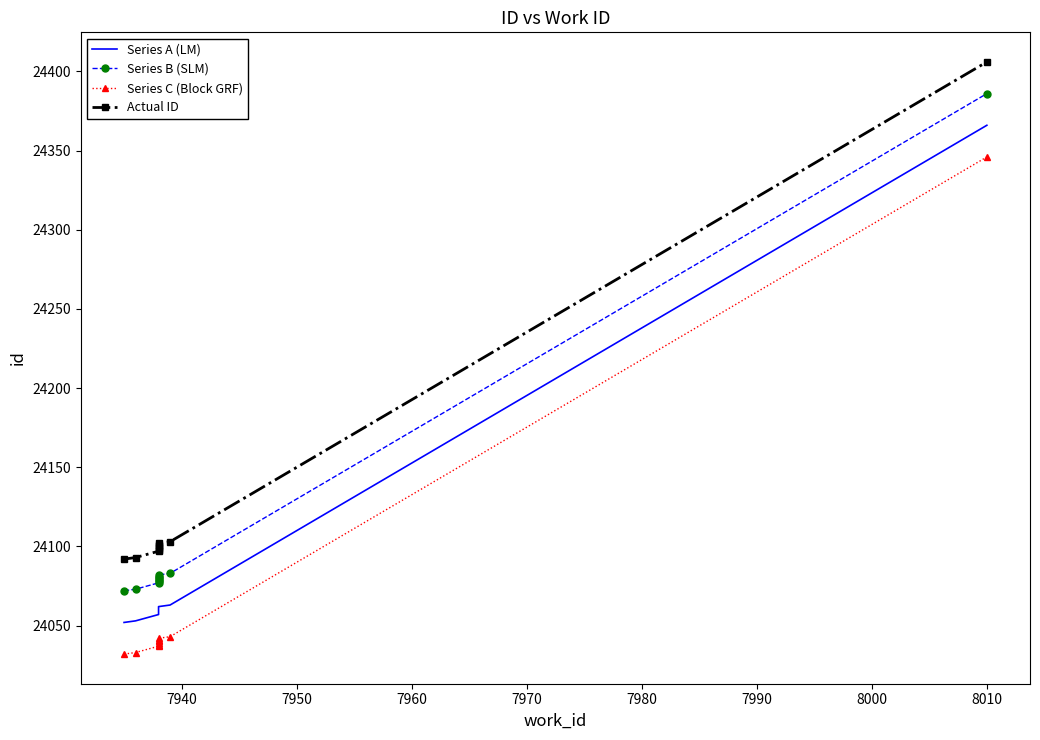

What is the sum of all Series A (LM) values?

240891